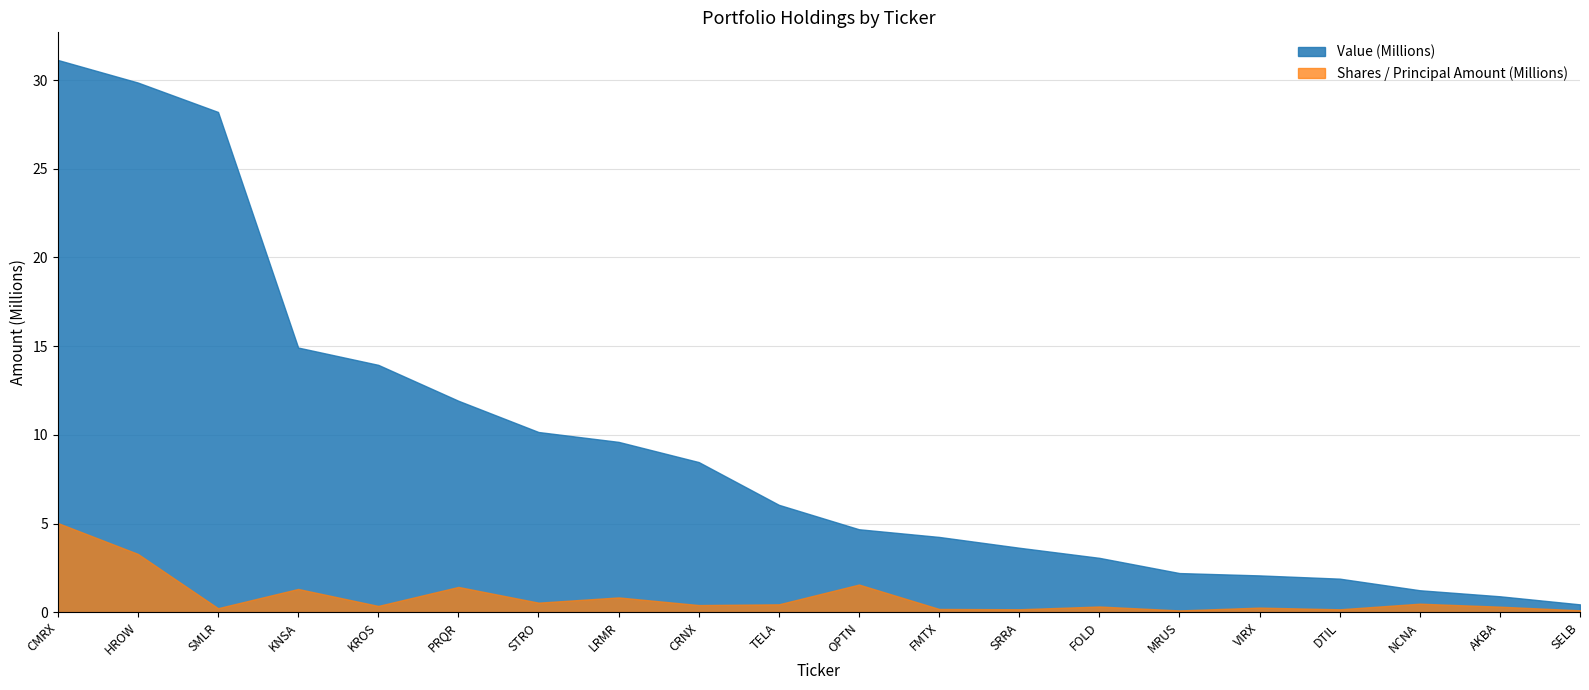

What position from the right is VIRX?

5